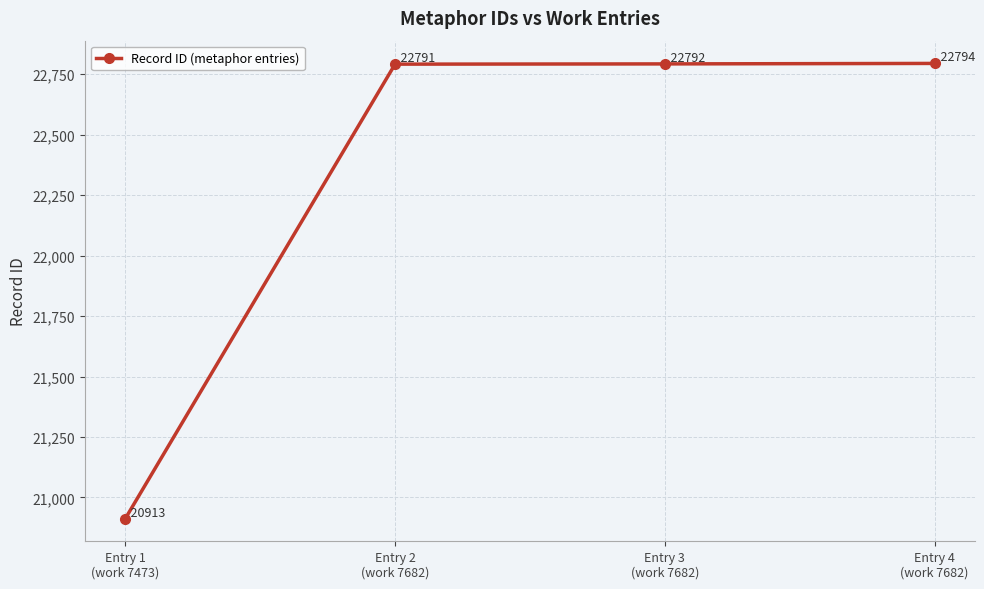

Which has a higher value, Entry 1
(work 7473) or Entry 3
(work 7682)?

Entry 3
(work 7682)